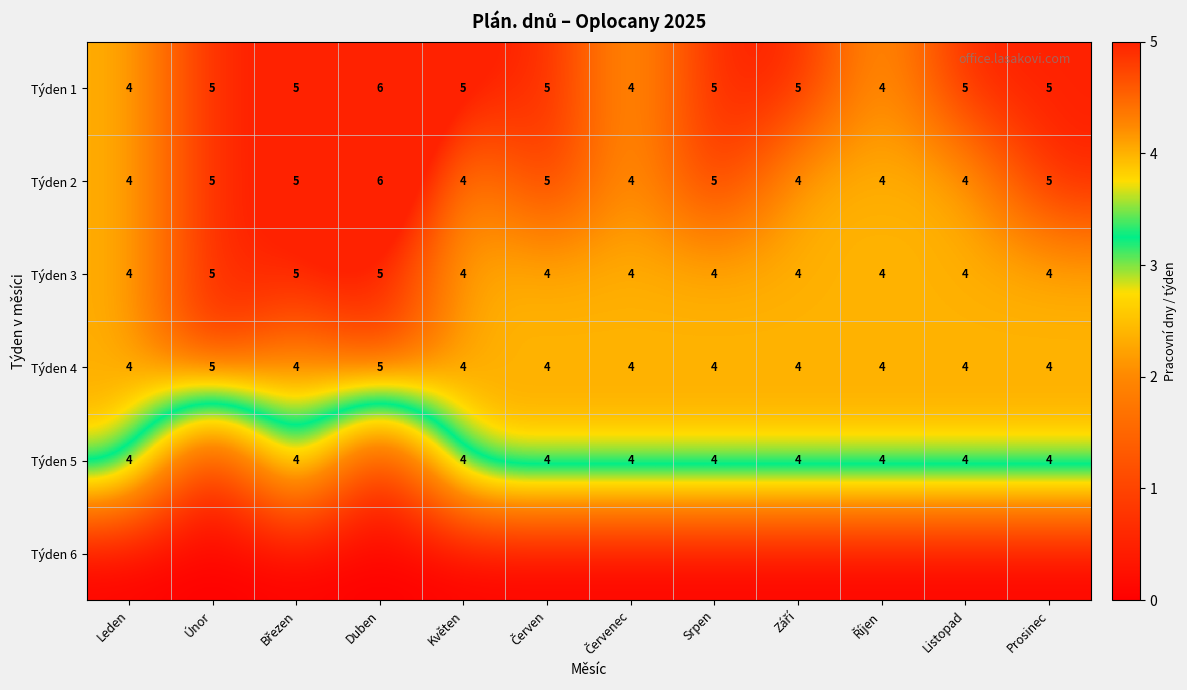

How many data points in Týden 1 are less than 5?

3